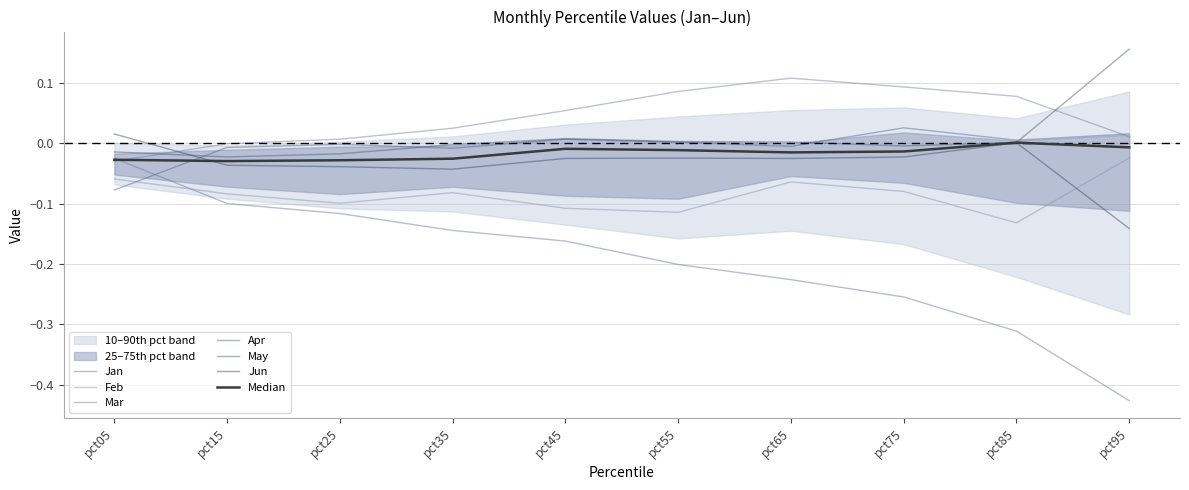

True or false: Jun has a value of -0.1 at pct25.

False